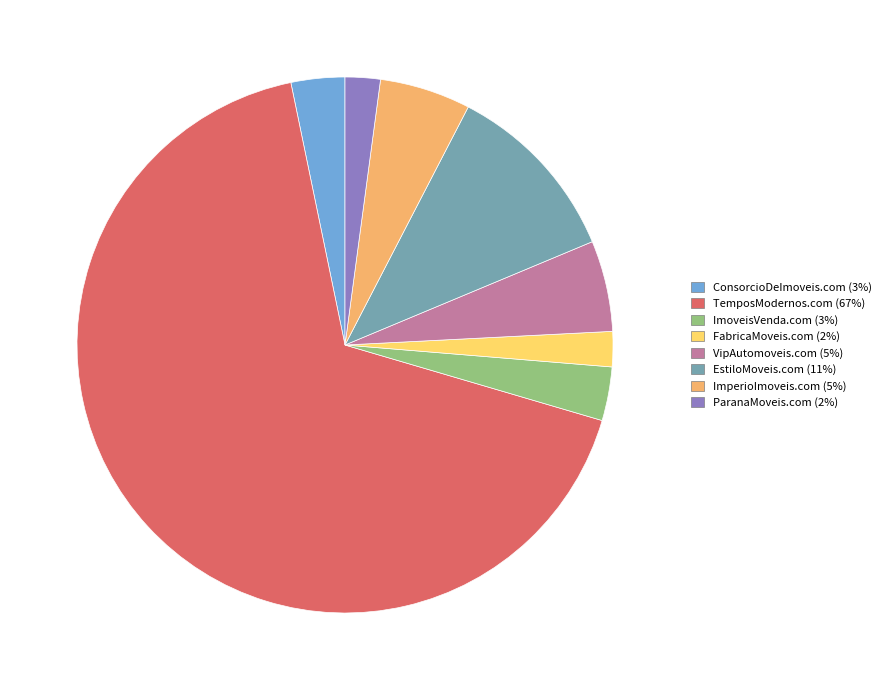

Is the sum of ConsorcioDeImoveis.com and ImperioImoveis.com greater than half?

No